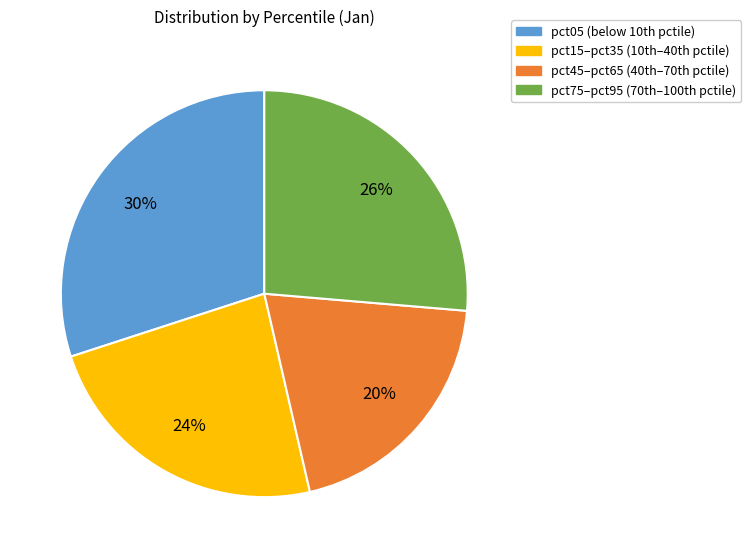

To the nearest percent, what is the difference between the largest and smallest slice percentages?

10%